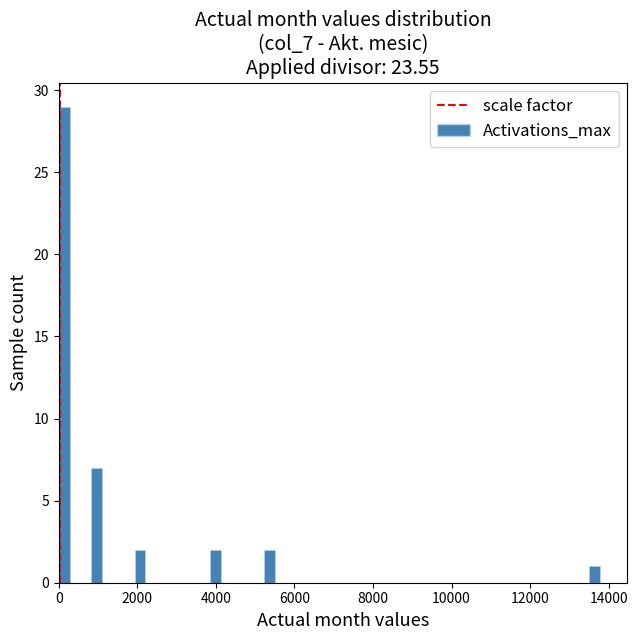

Around what value on the x-axis is the tallest bar? Give the approximate position of its centre, as read against the axis.

200